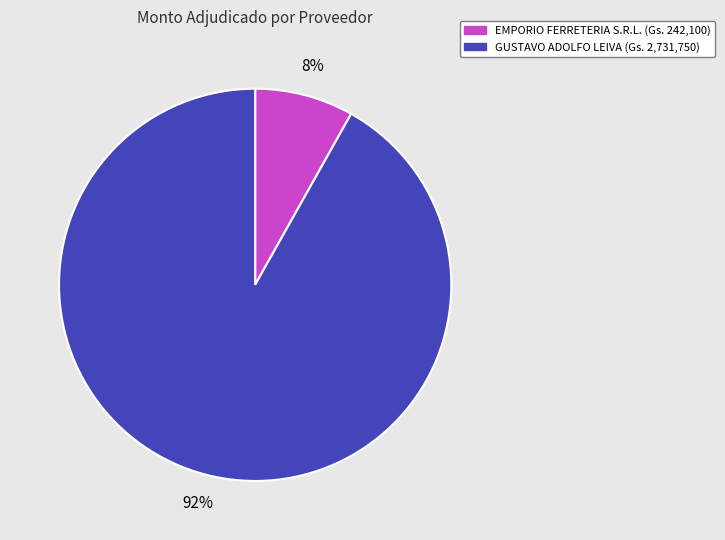

To the nearest percent, what is the difference between the largest and smallest slice percentages?

84%